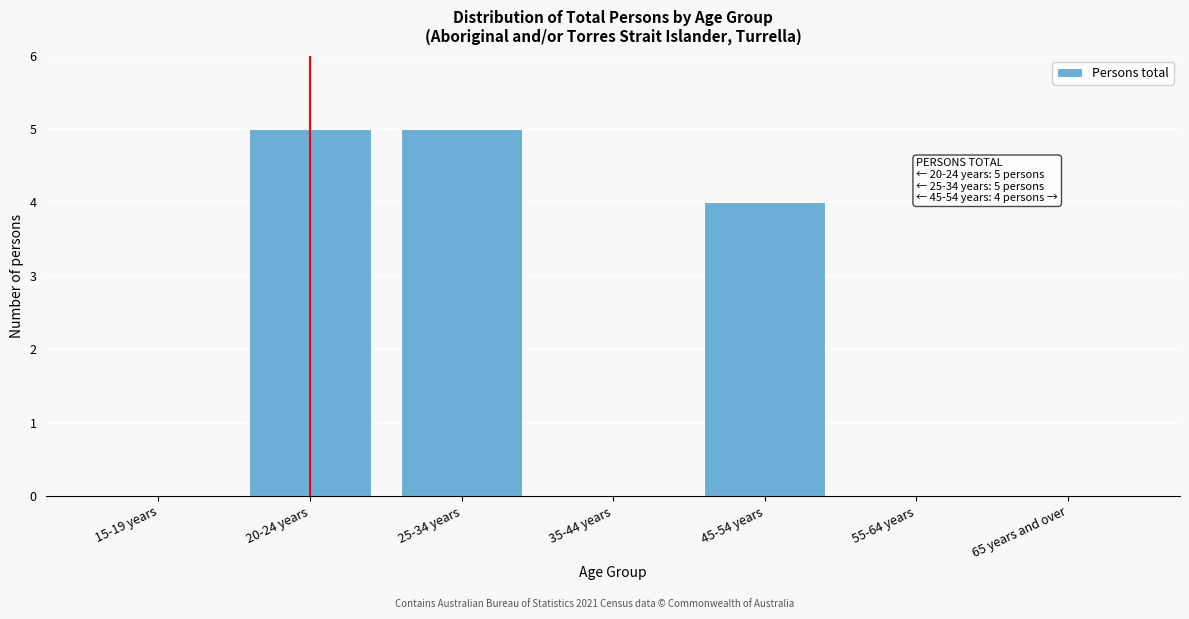

Reading right to left, list all the values displayed in this chart.

65 years and over=0	55-64 years=0	45-54 years=4	35-44 years=0	25-34 years=5	20-24 years=5	15-19 years=0